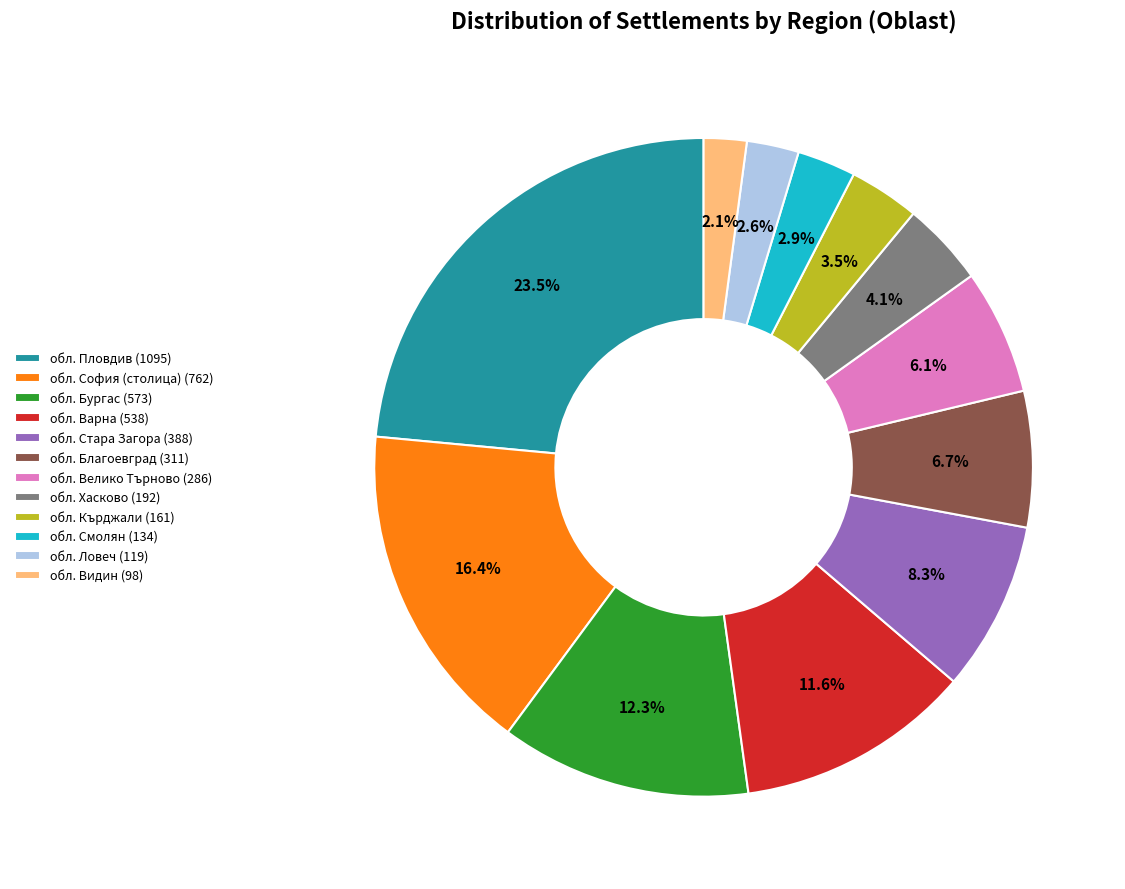

To the nearest percent, what is the difference between the largest and smallest slice percentages?

21%